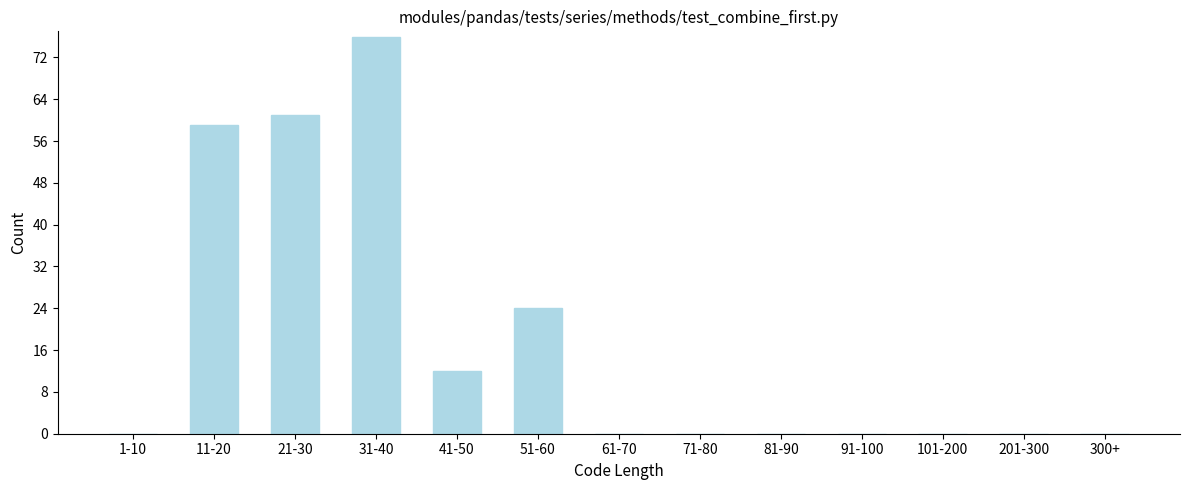

Reading right to left, what are all the values shown in this chart?

300+=0	201-300=0	101-200=0	91-100=0	81-90=0	71-80=0	61-70=0	51-60=24	41-50=12	31-40=76	21-30=61	11-20=59	1-10=0